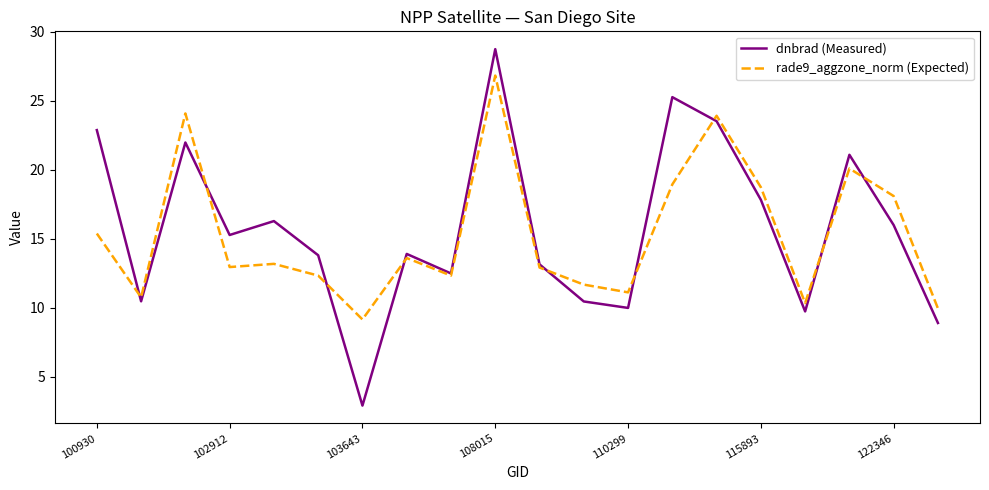

Rank the series by their maximum value, from highest to lowest.

dnbrad (Measured), rade9_aggzone_norm (Expected)